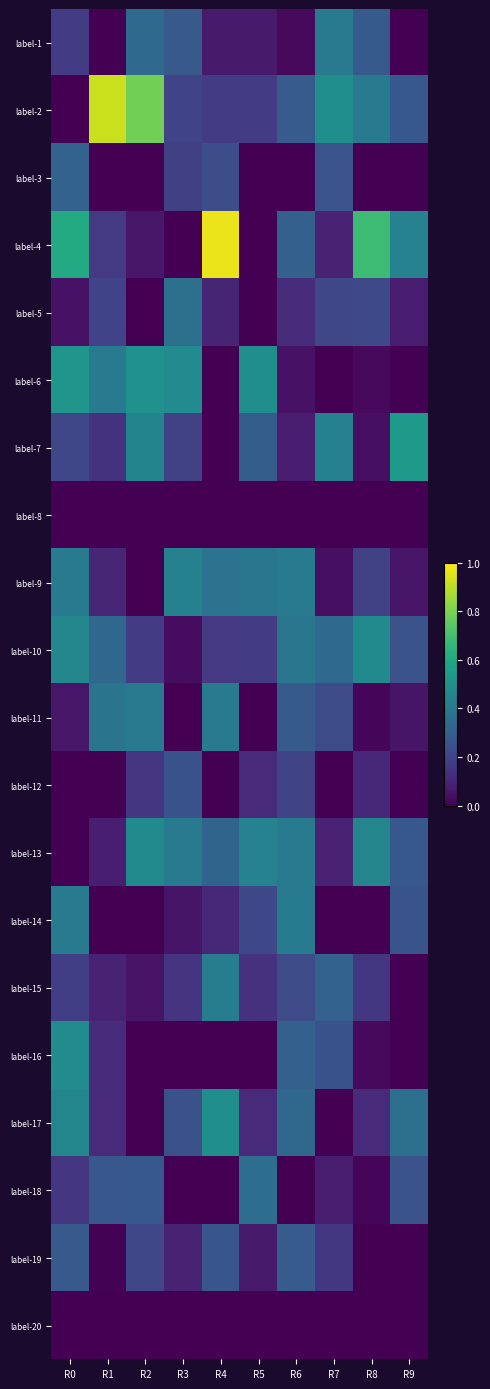

Reading right to left, extract all data points from this chart.

label-1: R9=0.0	R8=0.3	R7=0.4	R6=0.0	R5=0.1	R4=0.1	R3=0.3	R2=0.3	R1=0.0	R0=0.2
label-2: R9=0.3	R8=0.4	R7=0.5	R6=0.3	R5=0.2	R4=0.2	R3=0.2	R2=0.8	R1=0.9	R0=0.0
label-3: R9=0.0	R8=0.0	R7=0.3	R6=0.0	R5=0.0	R4=0.2	R3=0.2	R2=0.0	R1=0.0	R0=0.3
label-4: R9=0.4	R8=0.7	R7=0.1	R6=0.3	R5=0.0	R4=1.0	R3=0.0	R2=0.1	R1=0.2	R0=0.6
label-5: R9=0.1	R8=0.2	R7=0.2	R6=0.1	R5=0.0	R4=0.1	R3=0.4	R2=0.0	R1=0.2	R0=0.0
label-6: R9=0.0	R8=0.0	R7=0.0	R6=0.0	R5=0.5	R4=0.0	R3=0.5	R2=0.5	R1=0.4	R0=0.5
label-7: R9=0.5	R8=0.0	R7=0.4	R6=0.1	R5=0.3	R4=0.0	R3=0.2	R2=0.5	R1=0.1	R0=0.2
label-8: R9=0.0	R8=0.0	R7=0.0	R6=0.0	R5=0.0	R4=0.0	R3=0.0	R2=0.0	R1=0.0	R0=0.0
label-9: R9=0.1	R8=0.2	R7=0.0	R6=0.4	R5=0.4	R4=0.4	R3=0.4	R2=0.0	R1=0.1	R0=0.4
label-10: R9=0.3	R8=0.5	R7=0.3	R6=0.4	R5=0.2	R4=0.2	R3=0.0	R2=0.2	R1=0.3	R0=0.5
label-11: R9=0.1	R8=0.0	R7=0.2	R6=0.3	R5=0.0	R4=0.4	R3=0.0	R2=0.4	R1=0.4	R0=0.1
label-12: R9=0.0	R8=0.1	R7=0.0	R6=0.2	R5=0.1	R4=0.0	R3=0.3	R2=0.2	R1=0.0	R0=0.0
label-13: R9=0.3	R8=0.5	R7=0.1	R6=0.4	R5=0.4	R4=0.3	R3=0.4	R2=0.5	R1=0.1	R0=0.0
label-14: R9=0.3	R8=0.0	R7=0.0	R6=0.4	R5=0.2	R4=0.1	R3=0.1	R2=0.0	R1=0.0	R0=0.4
label-15: R9=0.0	R8=0.2	R7=0.3	R6=0.2	R5=0.1	R4=0.4	R3=0.2	R2=0.1	R1=0.1	R0=0.2
label-16: R9=0.0	R8=0.0	R7=0.3	R6=0.3	R5=0.0	R4=0.0	R3=0.0	R2=0.0	R1=0.1	R0=0.5
label-17: R9=0.4	R8=0.1	R7=0.0	R6=0.3	R5=0.1	R4=0.5	R3=0.2	R2=0.0	R1=0.1	R0=0.5
label-18: R9=0.3	R8=0.0	R7=0.1	R6=0.0	R5=0.4	R4=0.0	R3=0.0	R2=0.3	R1=0.3	R0=0.2
label-19: R9=0.0	R8=0.0	R7=0.2	R6=0.3	R5=0.1	R4=0.3	R3=0.1	R2=0.2	R1=0.0	R0=0.3
label-20: R9=0.0	R8=0.0	R7=0.0	R6=0.0	R5=0.0	R4=0.0	R3=0.0	R2=0.0	R1=0.0	R0=0.0